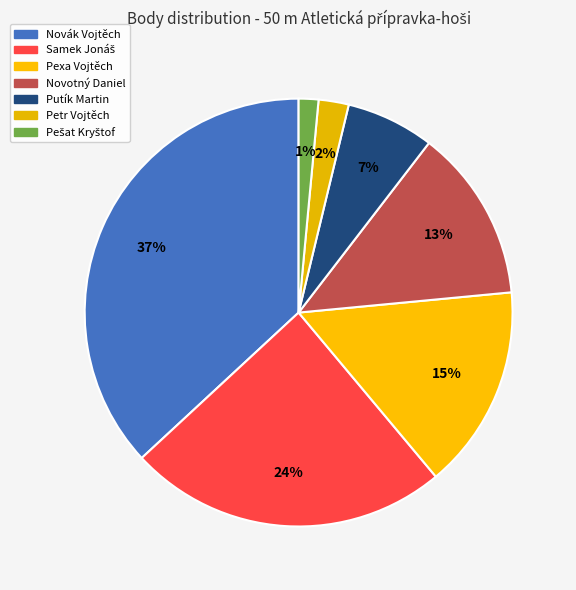

Approximately how many times larger is the value at Pešat Kryštof compared to Pexa Vojtěch?

0.1